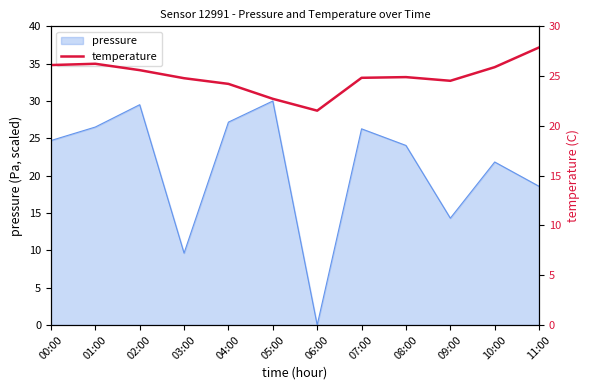

Which category has the lowest value in the pressure series?

06:00